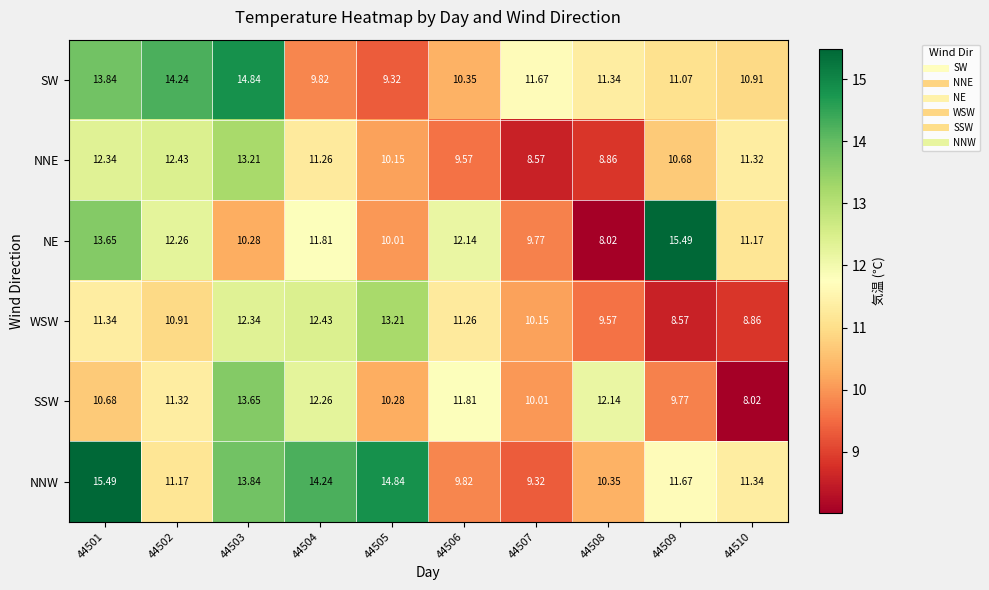

Which series changed the most between 44502 and 44504?

SW